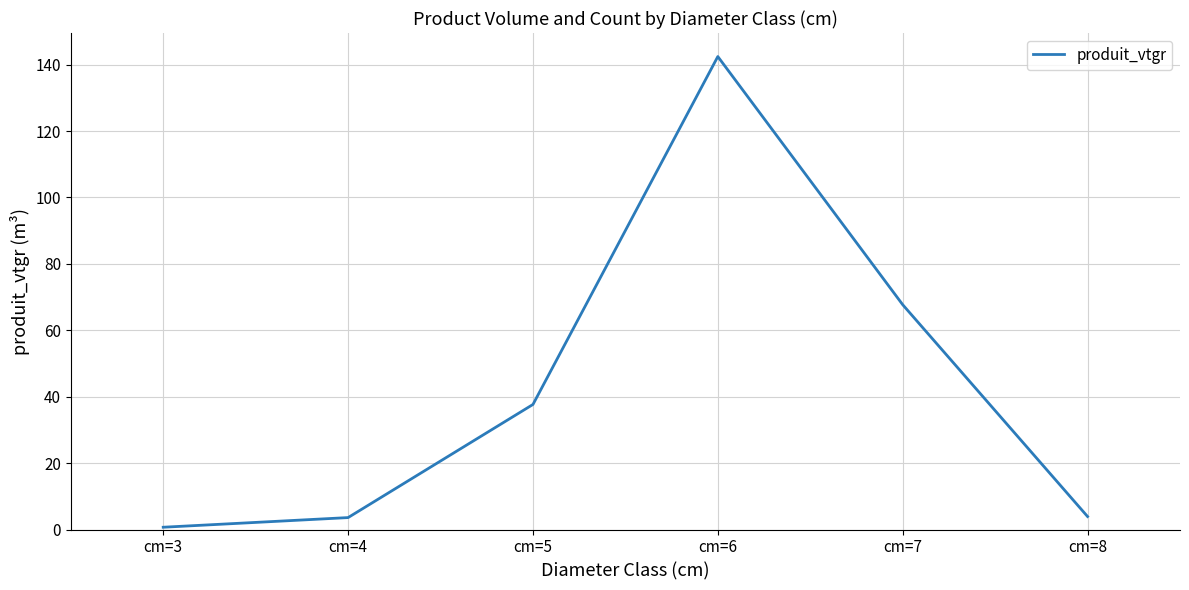

Approximately how many times larger is the value at cm=3 compared to cm=4?

0.2